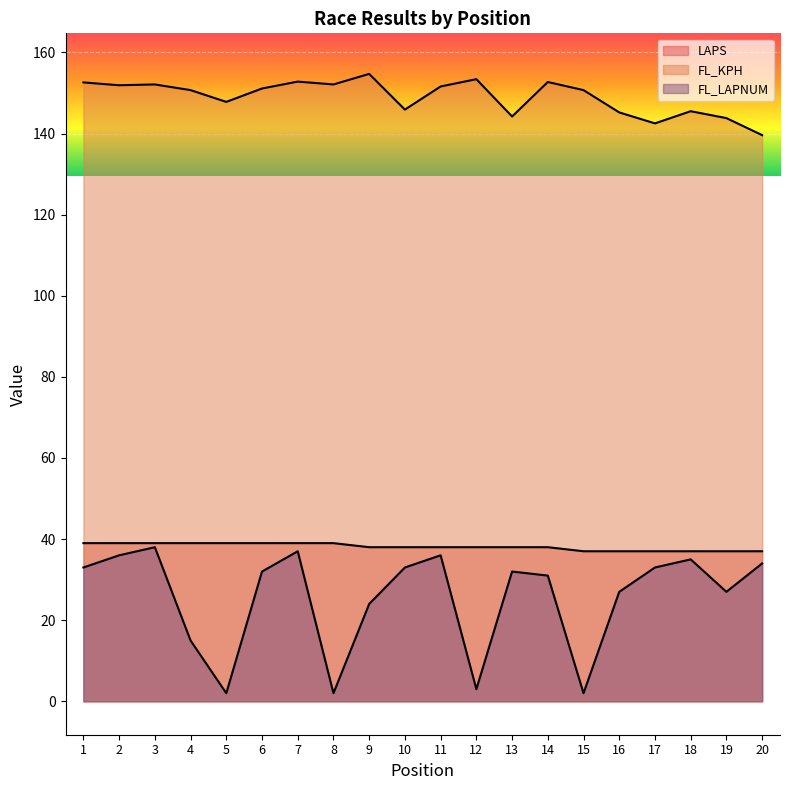

Does the chart display data point markers on the line(s)?

No